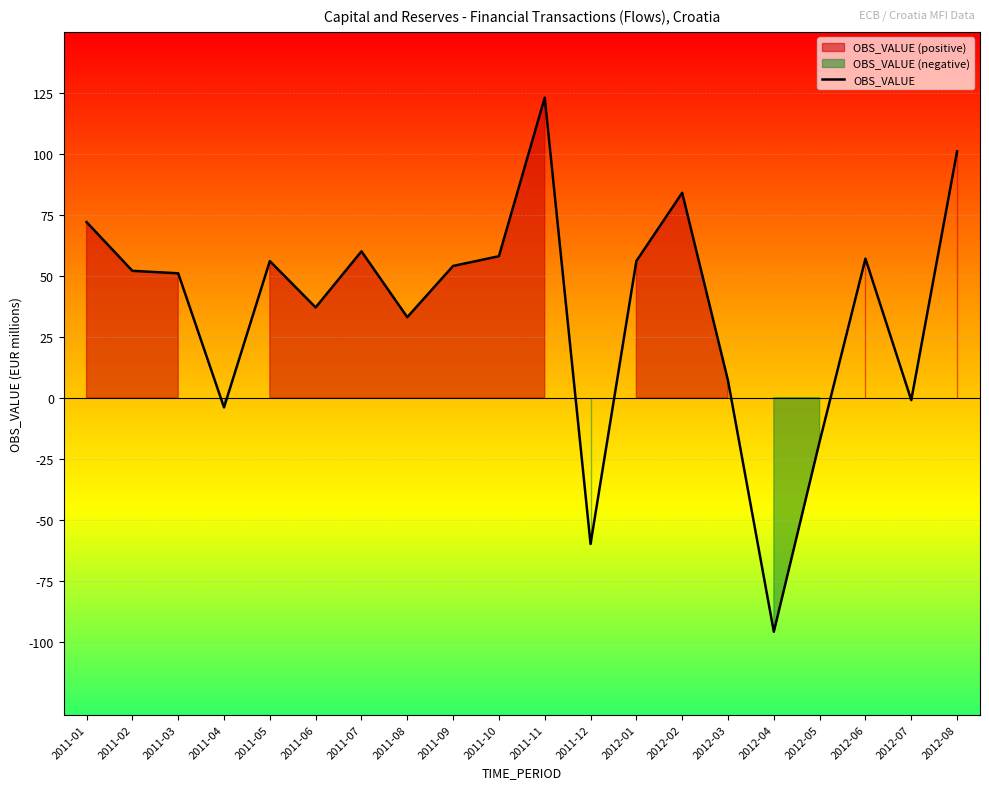

List the labels in order of value, largest first.

2011-11, 2012-08, 2012-02, 2011-01, 2011-07, 2011-10, 2012-06, 2011-05, 2012-01, 2011-09, 2011-02, 2011-03, 2011-06, 2011-08, 2012-03, 2012-07, 2011-04, 2012-05, 2011-12, 2012-04